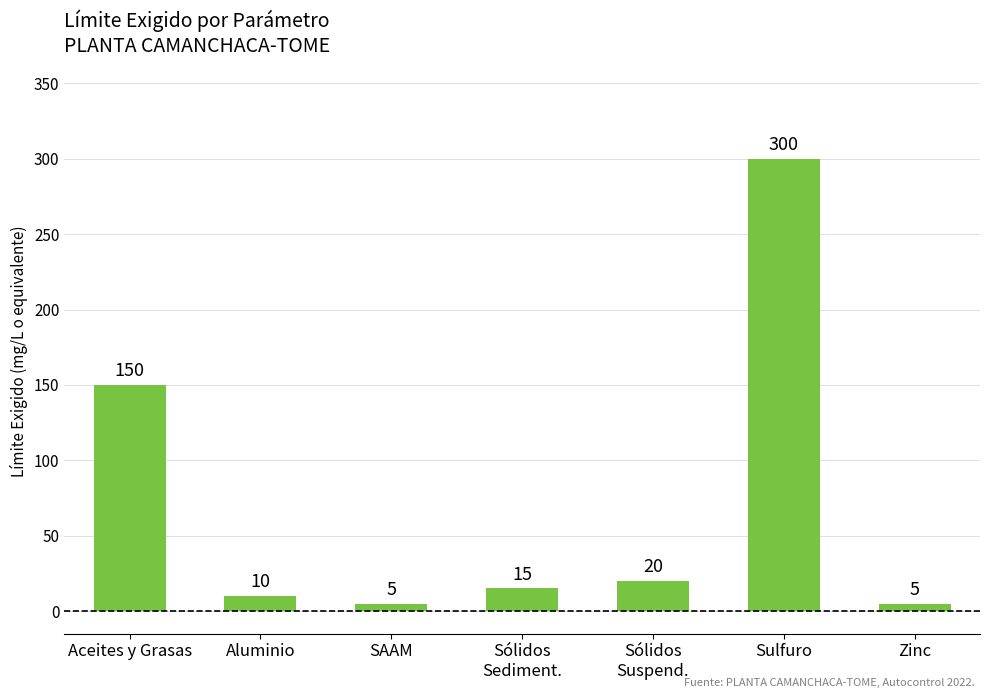

The value at Aluminio is 10. True or false?

True